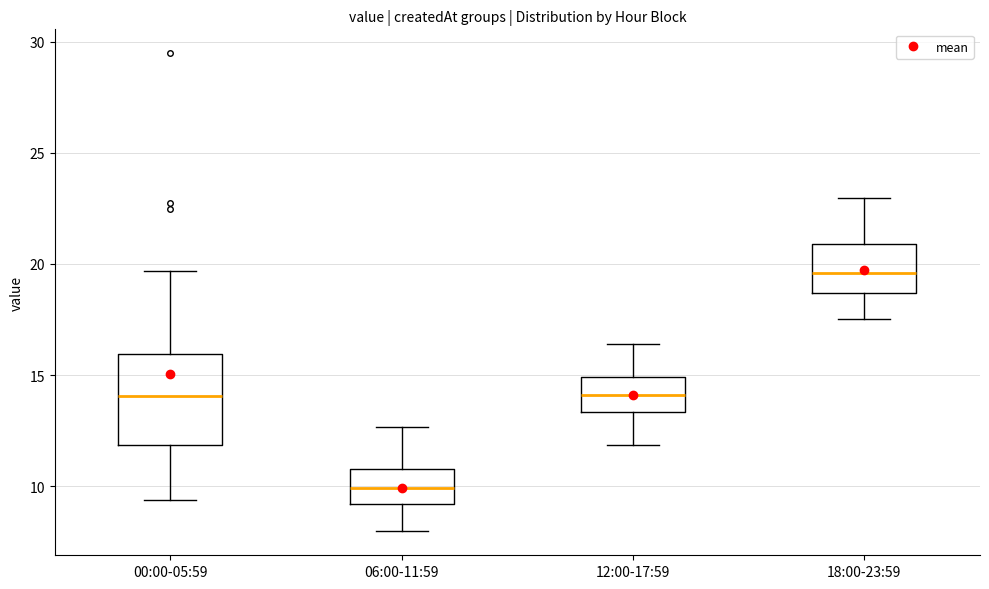

Where does the upper whisker of the box for 06:00-11:59 end on the y-axis? The values are not printed on the chart, so give them approximately, as read against the axis.

12.5